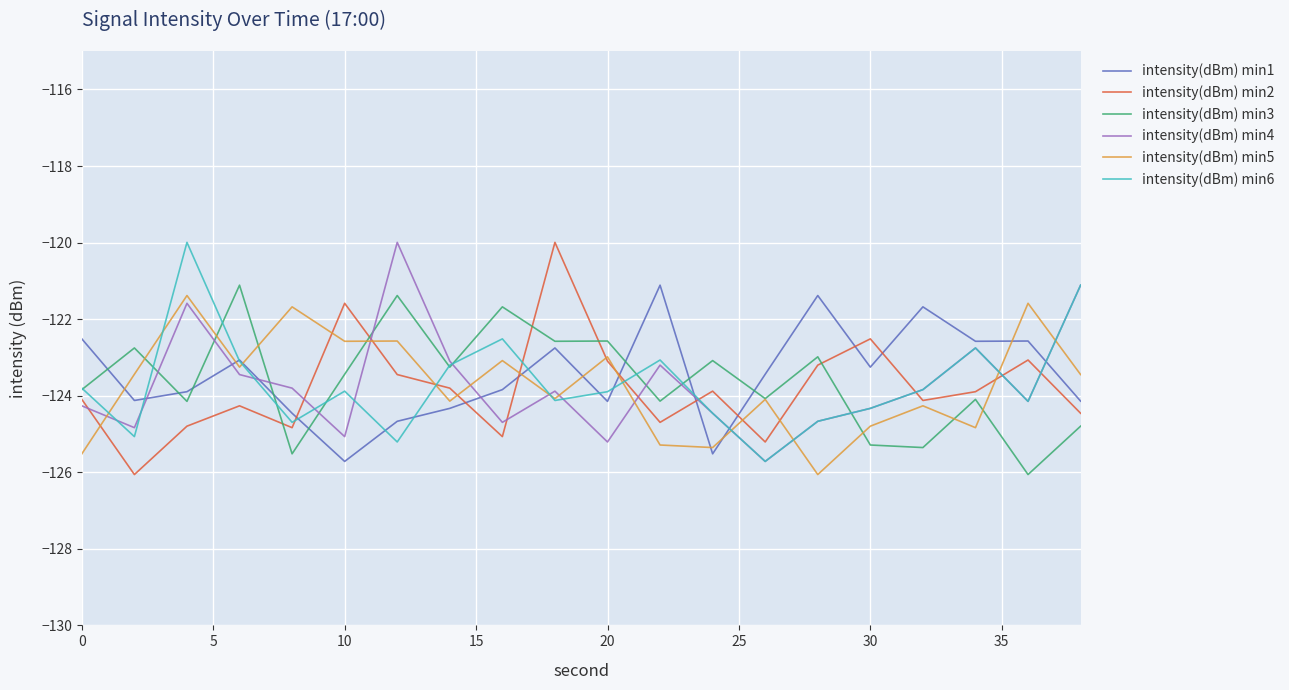

How many intersections are there between intensity(dBm) min1 and intensity(dBm) min2?

8